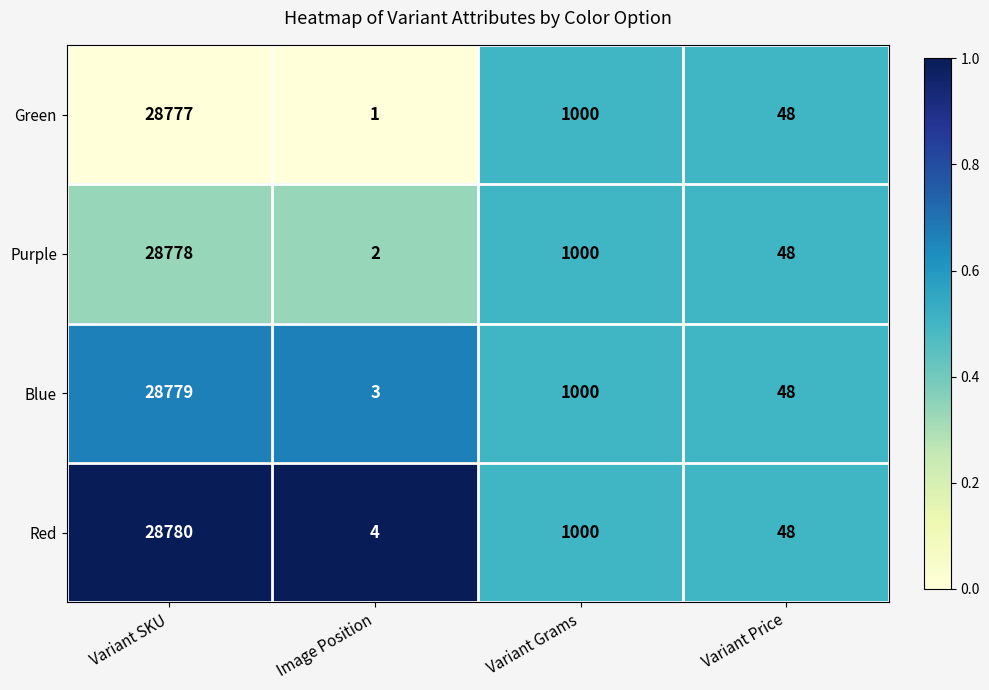

What is the spread (max minus min) of values at Image Position?

3